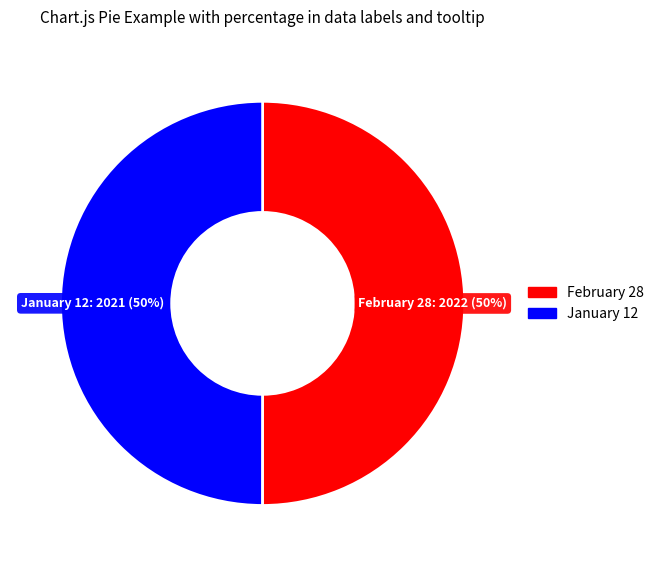

Approximately how many times larger is the value at January 12 compared to February 28?

1.0